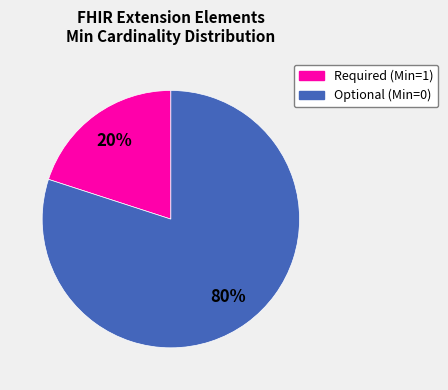

Is there any slice that represents more than half of the pie?

Yes